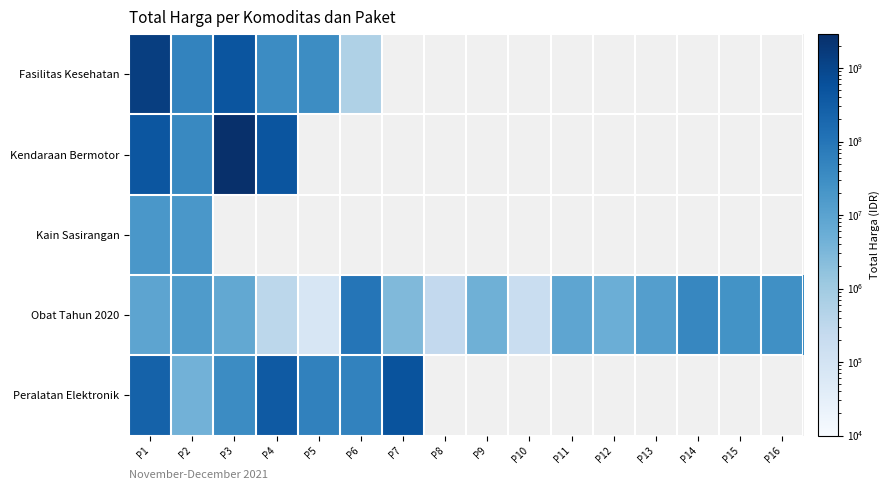

At which category is the sum across all series the highest?

P1